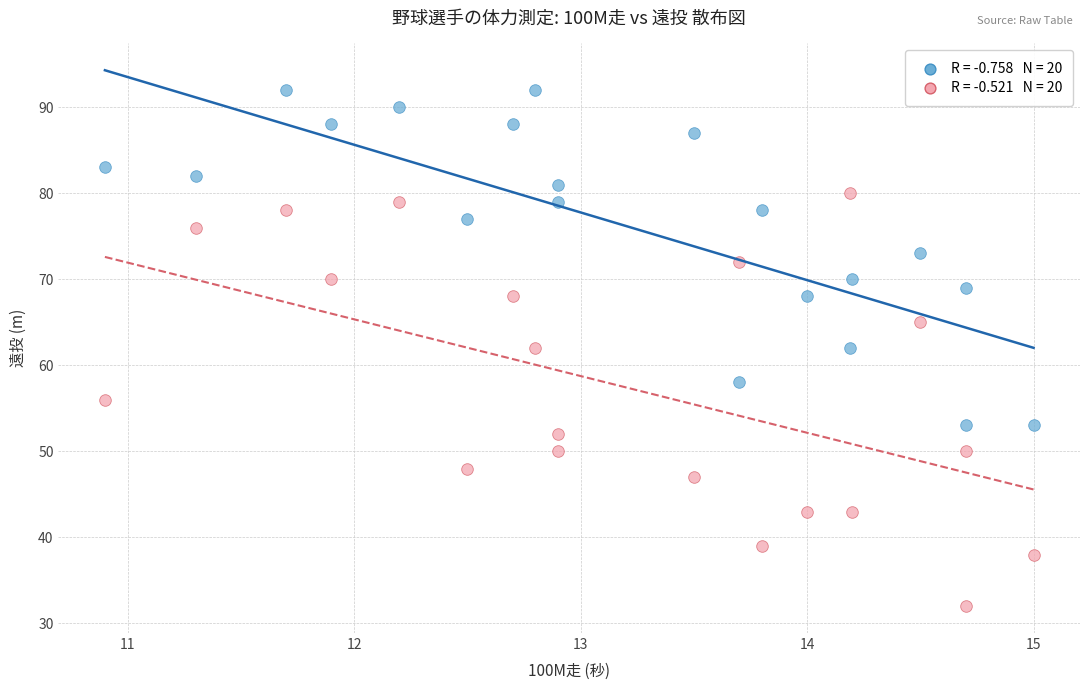

Across all data points, what is the range of Y values (max minus min)?

60